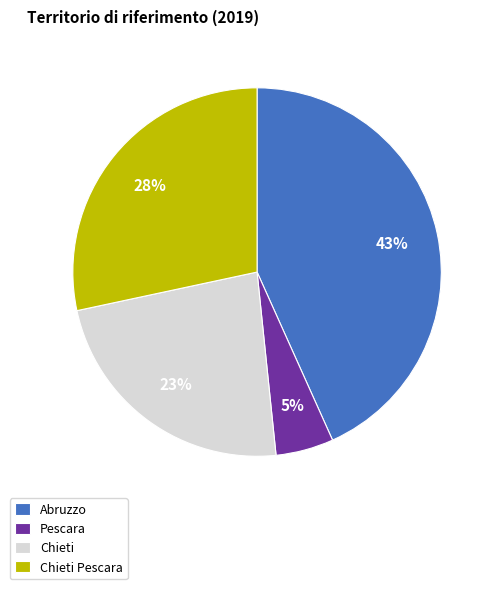

Is it true that Chieti is 29% of the pie?

False